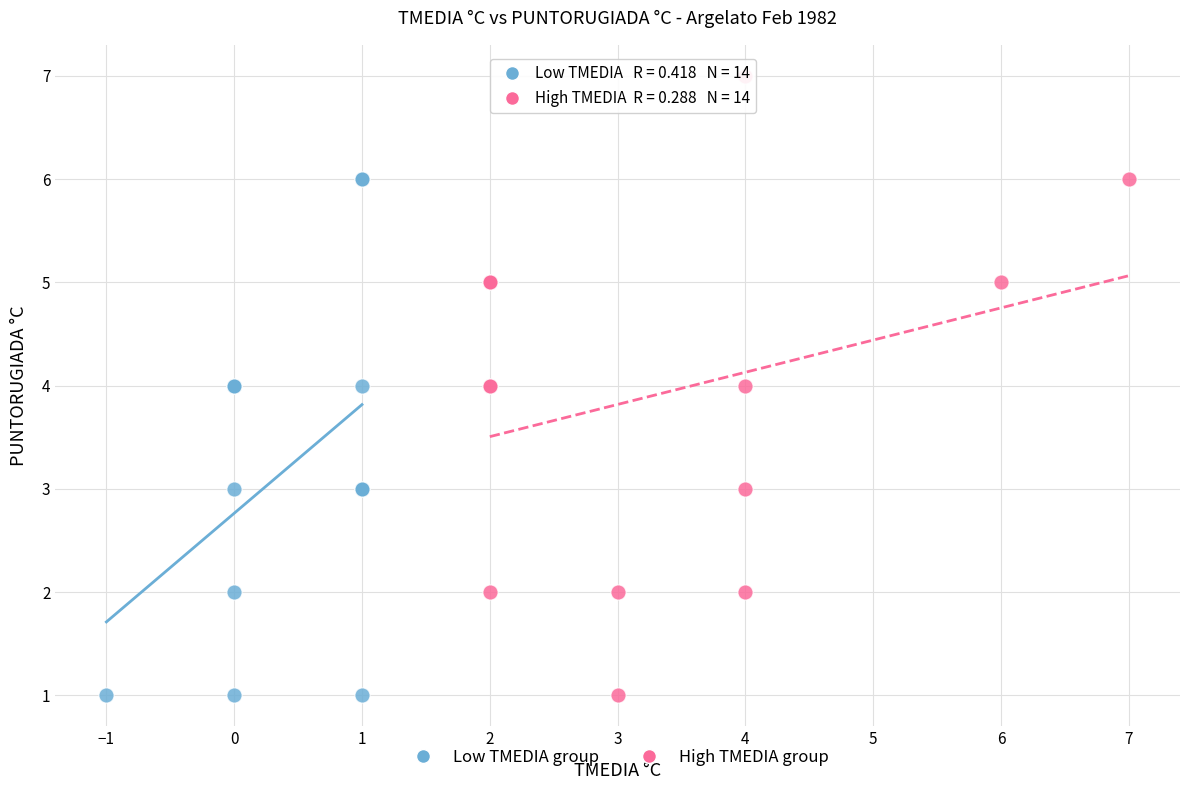

Which series reaches the maximum Y coordinate?

High TMEDIA group